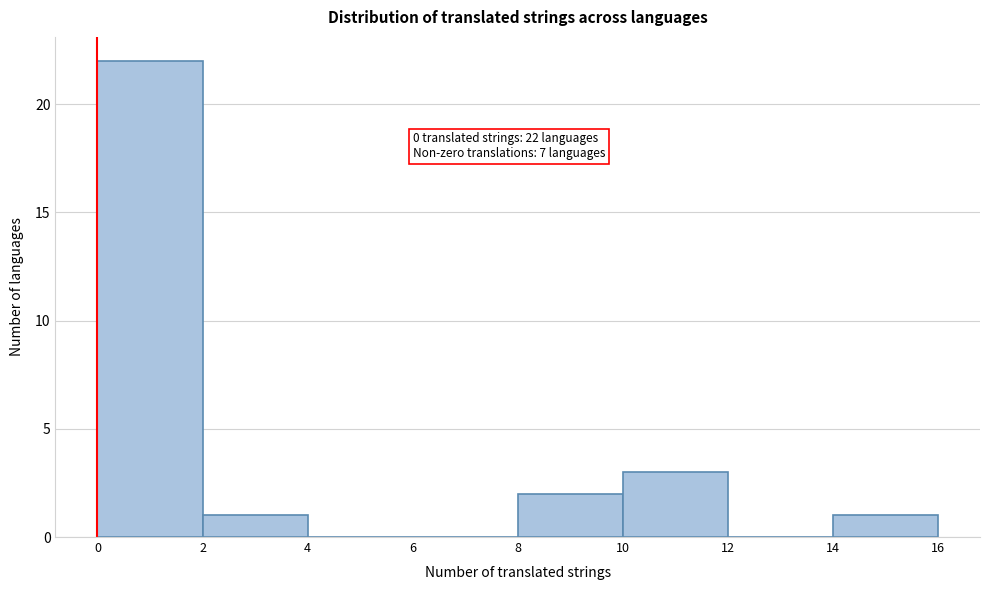

Over which range of the x-axis is the bar tallest?

0 to 2